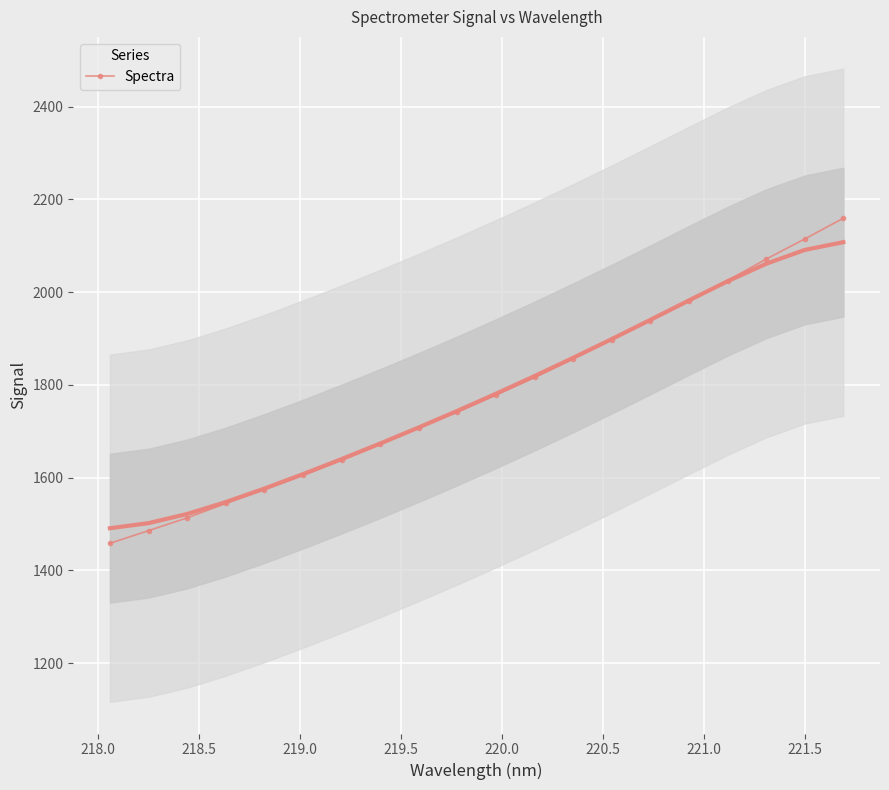

What is the value of the Spectra point at the 1st from the left?

1458.2